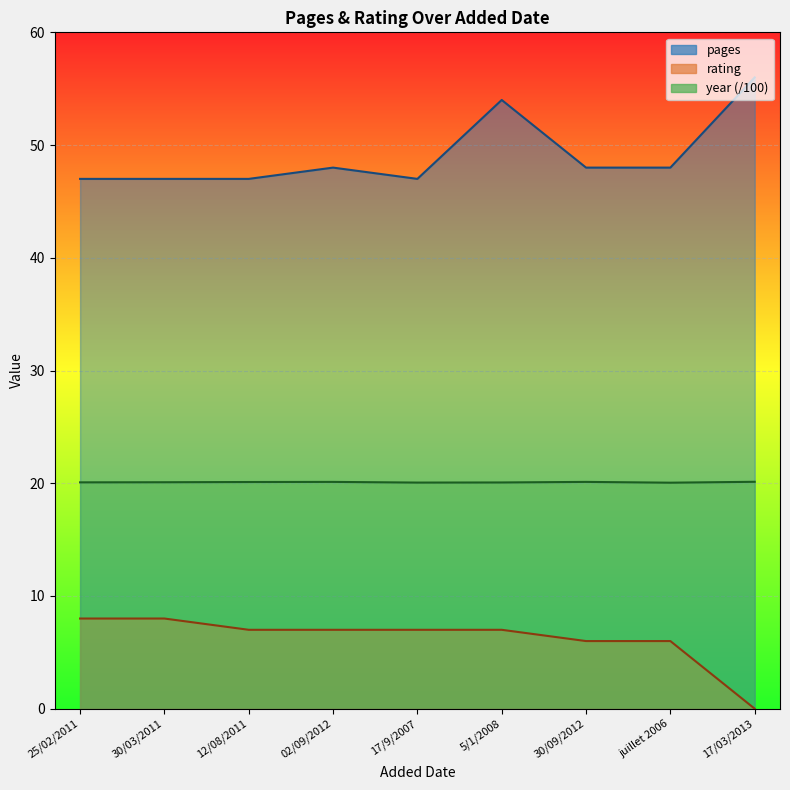

Reading right to left, extract all data points from this chart.

pages: 56.0	48.0	48.0	54.0	47.0	48.0	47.0	47.0	47.0
rating: 0.0	6.0	6.0	7.0	7.0	7.0	7.0	8.0	8.0
year: 20.1	20.1	20.1	20.1	20.1	20.1	20.1	20.1	20.1